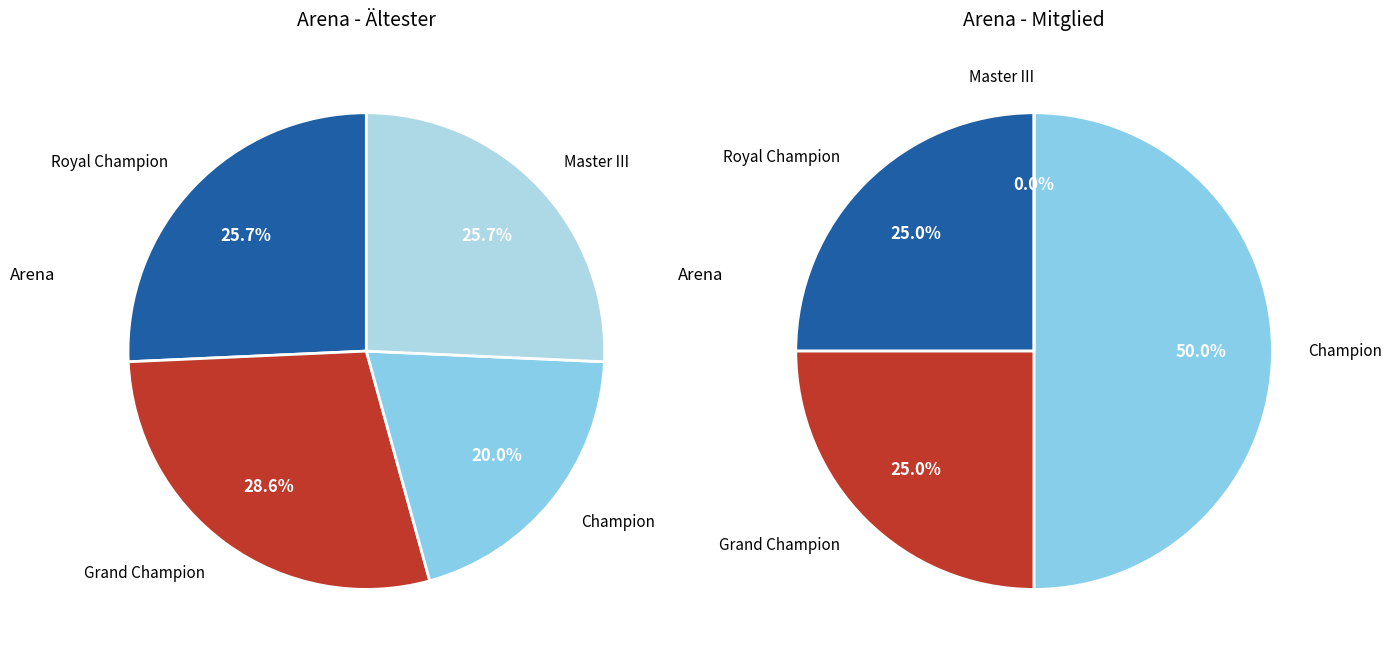

The Royal Champion slice represents 28% of the pie. True or false?

False